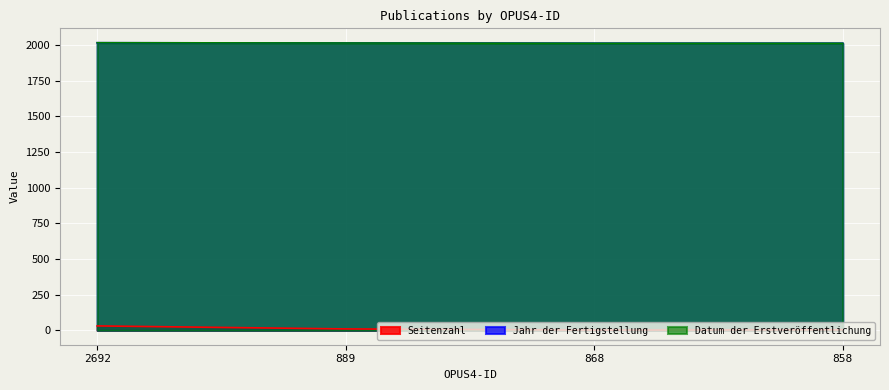

Between 2692 and 858, which series saw the biggest shift?

Seitenzahl